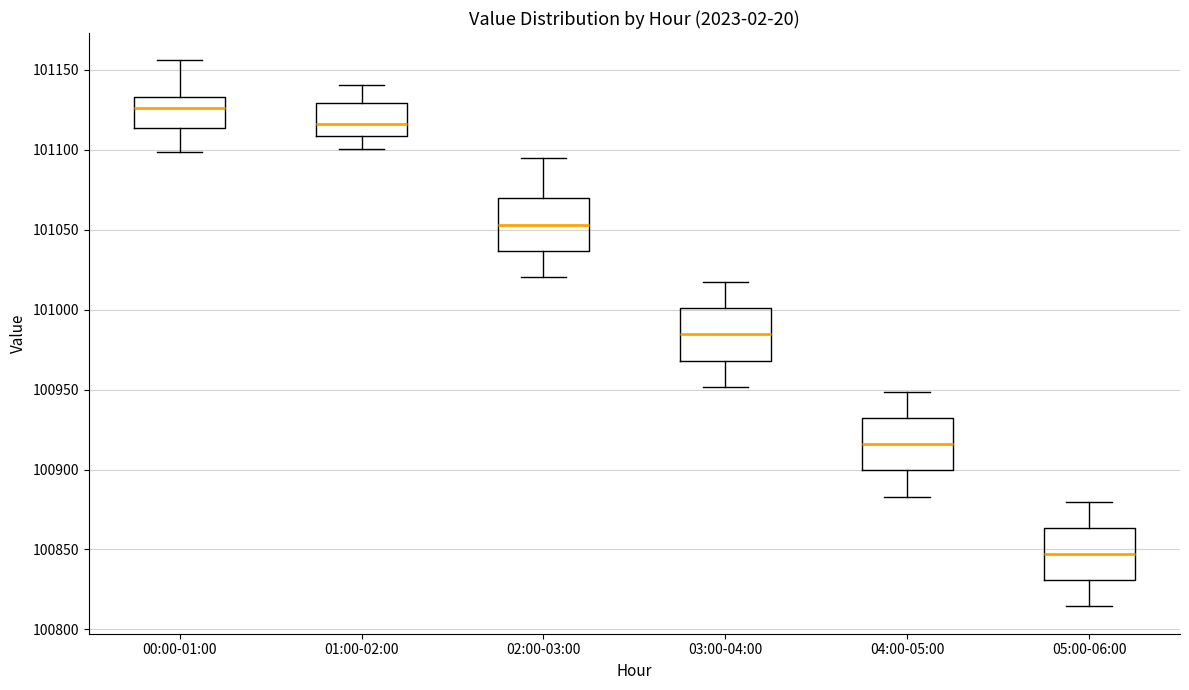

Reading left to right, read every box against the y-axis: the position of its median line, the range the box covers, and the ends of its whiskers. The values are not printed on the chart, so give them approximately, as read against the axis.

00:00-01:00: median 101125, box 101115 to 101135, whiskers 101100 to 101155
01:00-02:00: median 101115, box 101110 to 101130, whiskers 101100 to 101140
02:00-03:00: median 101055, box 101035 to 101070, whiskers 101020 to 101095
03:00-04:00: median 100985, box 100970 to 101000, whiskers 100950 to 101015
04:00-05:00: median 100915, box 100900 to 100930, whiskers 100885 to 100950
05:00-06:00: median 100845, box 100830 to 100865, whiskers 100815 to 100880